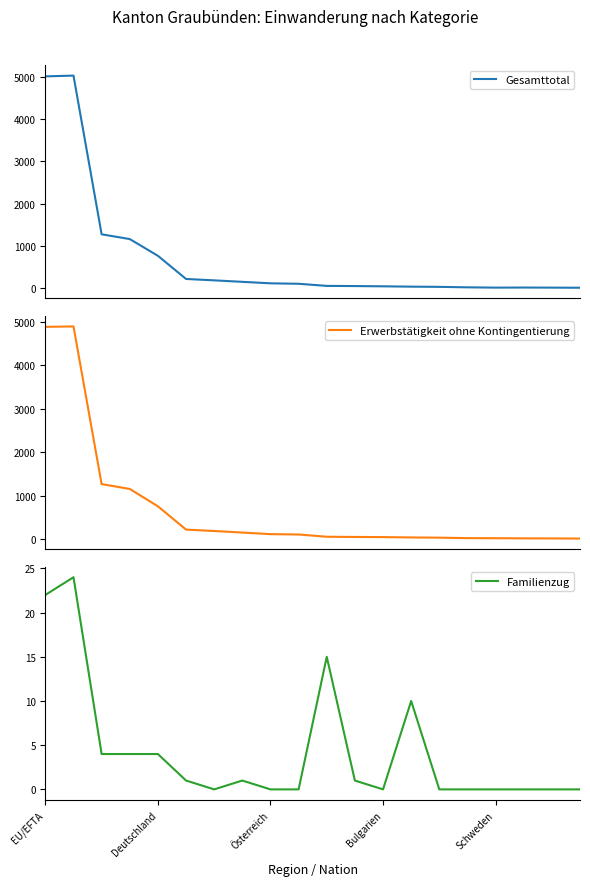

How many series are shown in this chart?

3